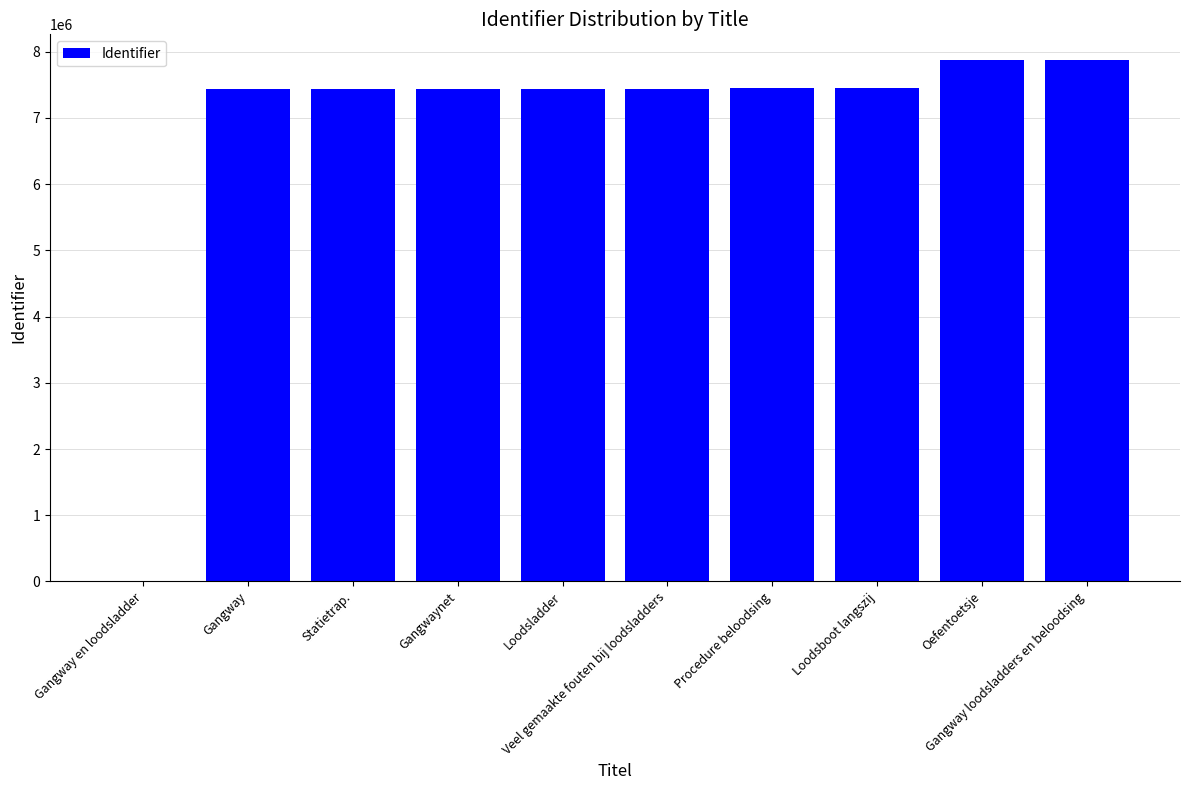

Is it true that the value at Statietrap. is 7439581?

True